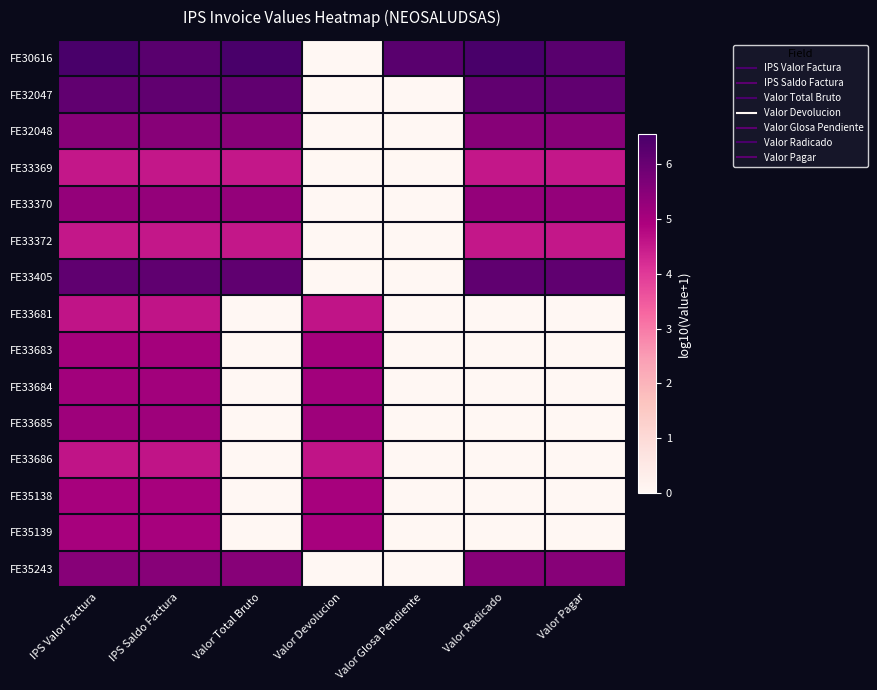

Reading left to right, extract all data points from this chart.

FE30616: IPS Valor Factura=6.6	IPS Saldo Factura=6.2	Valor Total Bruto=6.6	Valor Devolucion=0.0	Valor Glosa Pendiente=6.2	Valor Radicado=6.6	Valor Pagar=6.2
FE32047: IPS Valor Factura=6.1	IPS Saldo Factura=6.1	Valor Total Bruto=6.1	Valor Devolucion=0.0	Valor Glosa Pendiente=0.0	Valor Radicado=6.1	Valor Pagar=6.1
FE32048: IPS Valor Factura=5.5	IPS Saldo Factura=5.5	Valor Total Bruto=5.5	Valor Devolucion=0.0	Valor Glosa Pendiente=0.0	Valor Radicado=5.5	Valor Pagar=5.5
FE33369: IPS Valor Factura=4.5	IPS Saldo Factura=4.5	Valor Total Bruto=4.5	Valor Devolucion=0.0	Valor Glosa Pendiente=0.0	Valor Radicado=4.5	Valor Pagar=4.5
FE33370: IPS Valor Factura=5.3	IPS Saldo Factura=5.3	Valor Total Bruto=5.3	Valor Devolucion=0.0	Valor Glosa Pendiente=0.0	Valor Radicado=5.3	Valor Pagar=5.3
FE33372: IPS Valor Factura=4.5	IPS Saldo Factura=4.5	Valor Total Bruto=4.5	Valor Devolucion=0.0	Valor Glosa Pendiente=0.0	Valor Radicado=4.5	Valor Pagar=4.5
FE33405: IPS Valor Factura=6.1	IPS Saldo Factura=6.1	Valor Total Bruto=6.1	Valor Devolucion=0.0	Valor Glosa Pendiente=0.0	Valor Radicado=6.1	Valor Pagar=6.1
FE33681: IPS Valor Factura=4.6	IPS Saldo Factura=4.6	Valor Total Bruto=0.0	Valor Devolucion=4.6	Valor Glosa Pendiente=0.0	Valor Radicado=0.0	Valor Pagar=0.0
FE33683: IPS Valor Factura=5.1	IPS Saldo Factura=5.1	Valor Total Bruto=0.0	Valor Devolucion=5.1	Valor Glosa Pendiente=0.0	Valor Radicado=0.0	Valor Pagar=0.0
FE33684: IPS Valor Factura=5.1	IPS Saldo Factura=5.1	Valor Total Bruto=0.0	Valor Devolucion=5.1	Valor Glosa Pendiente=0.0	Valor Radicado=0.0	Valor Pagar=0.0
FE33685: IPS Valor Factura=5.2	IPS Saldo Factura=5.2	Valor Total Bruto=0.0	Valor Devolucion=5.2	Valor Glosa Pendiente=0.0	Valor Radicado=0.0	Valor Pagar=0.0
FE33686: IPS Valor Factura=4.6	IPS Saldo Factura=4.6	Valor Total Bruto=0.0	Valor Devolucion=4.6	Valor Glosa Pendiente=0.0	Valor Radicado=0.0	Valor Pagar=0.0
FE35138: IPS Valor Factura=5.0	IPS Saldo Factura=5.0	Valor Total Bruto=0.0	Valor Devolucion=5.0	Valor Glosa Pendiente=0.0	Valor Radicado=0.0	Valor Pagar=0.0
FE35139: IPS Valor Factura=5.0	IPS Saldo Factura=5.0	Valor Total Bruto=0.0	Valor Devolucion=5.0	Valor Glosa Pendiente=0.0	Valor Radicado=0.0	Valor Pagar=0.0
FE35243: IPS Valor Factura=5.5	IPS Saldo Factura=5.5	Valor Total Bruto=5.5	Valor Devolucion=0.0	Valor Glosa Pendiente=0.0	Valor Radicado=5.5	Valor Pagar=5.5